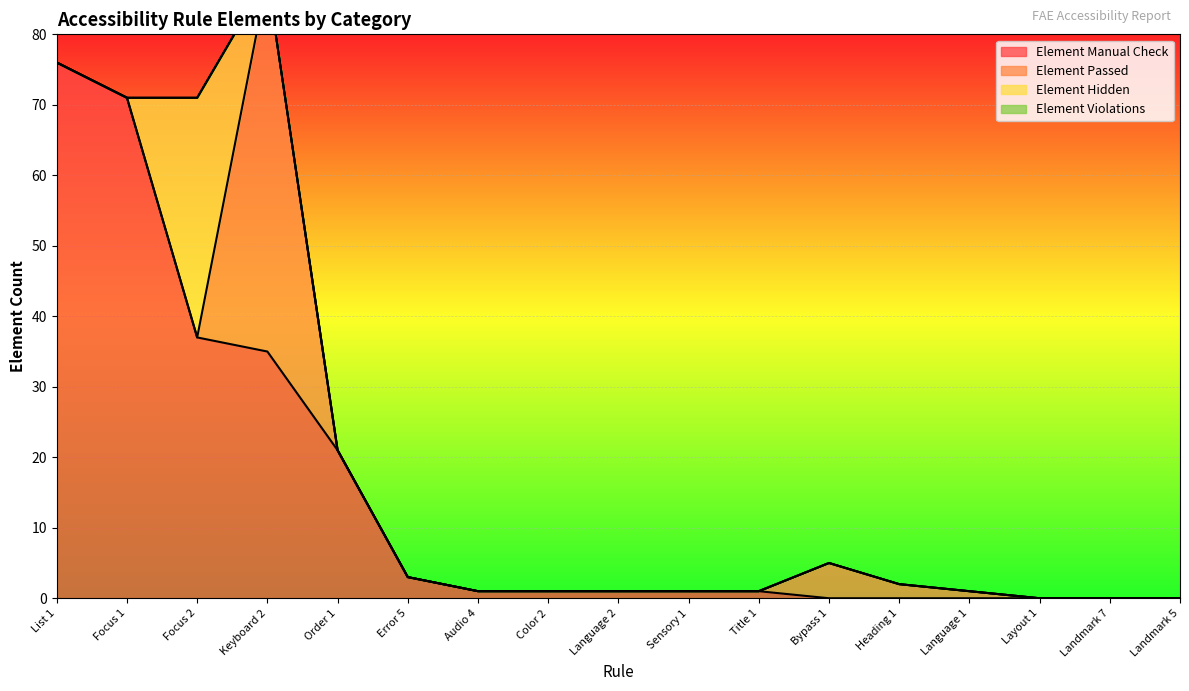

What is the total value across all series at Error 5?

3